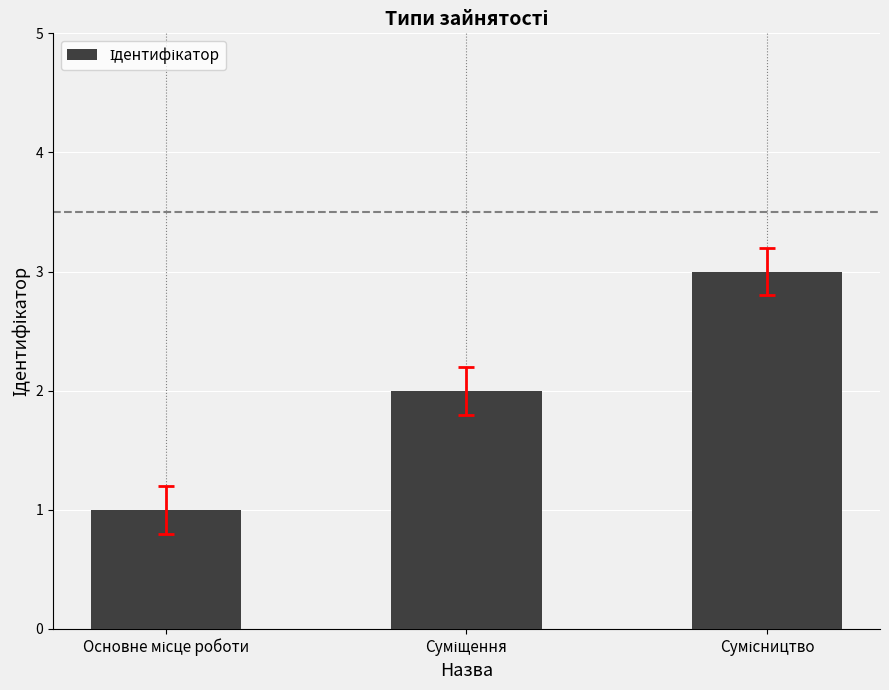

What is the maximum value shown in the chart?

3